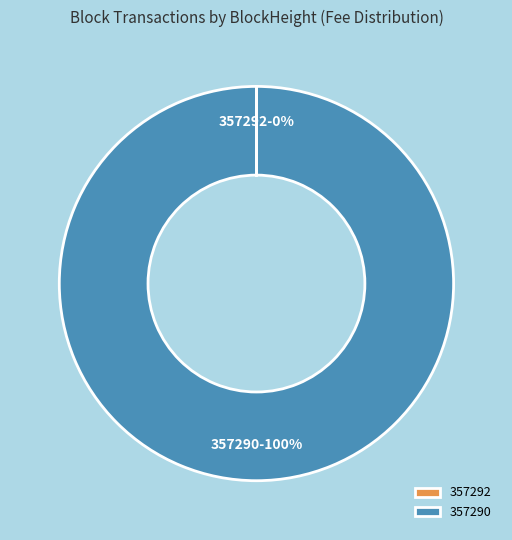

The 357290 slice represents 100% of the pie. True or false?

True